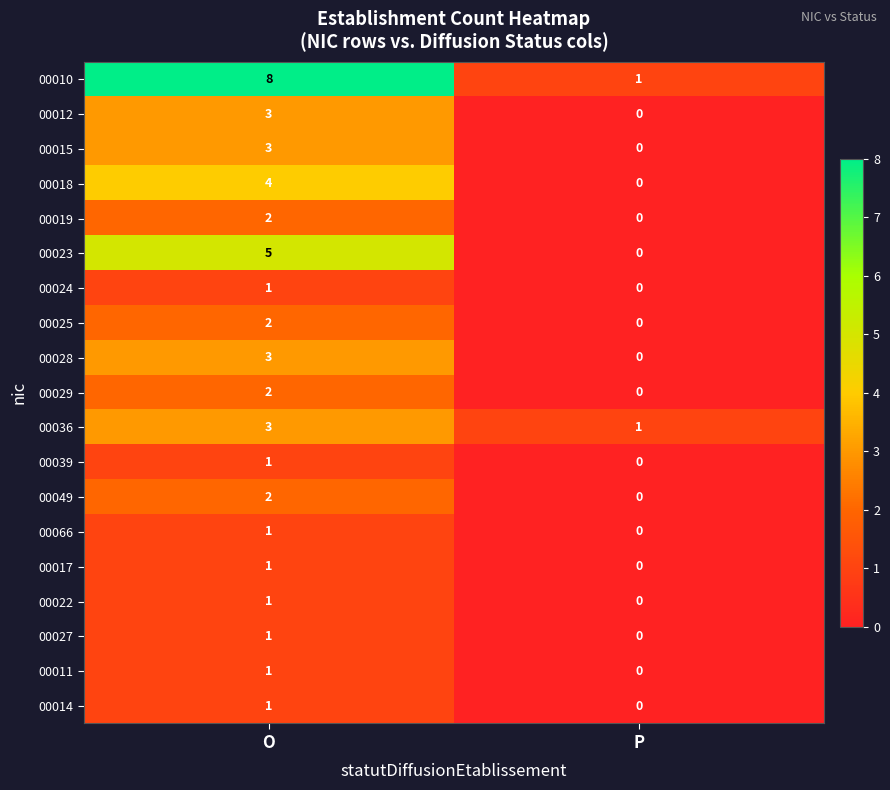

At which label does 00017 reach its peak?

O